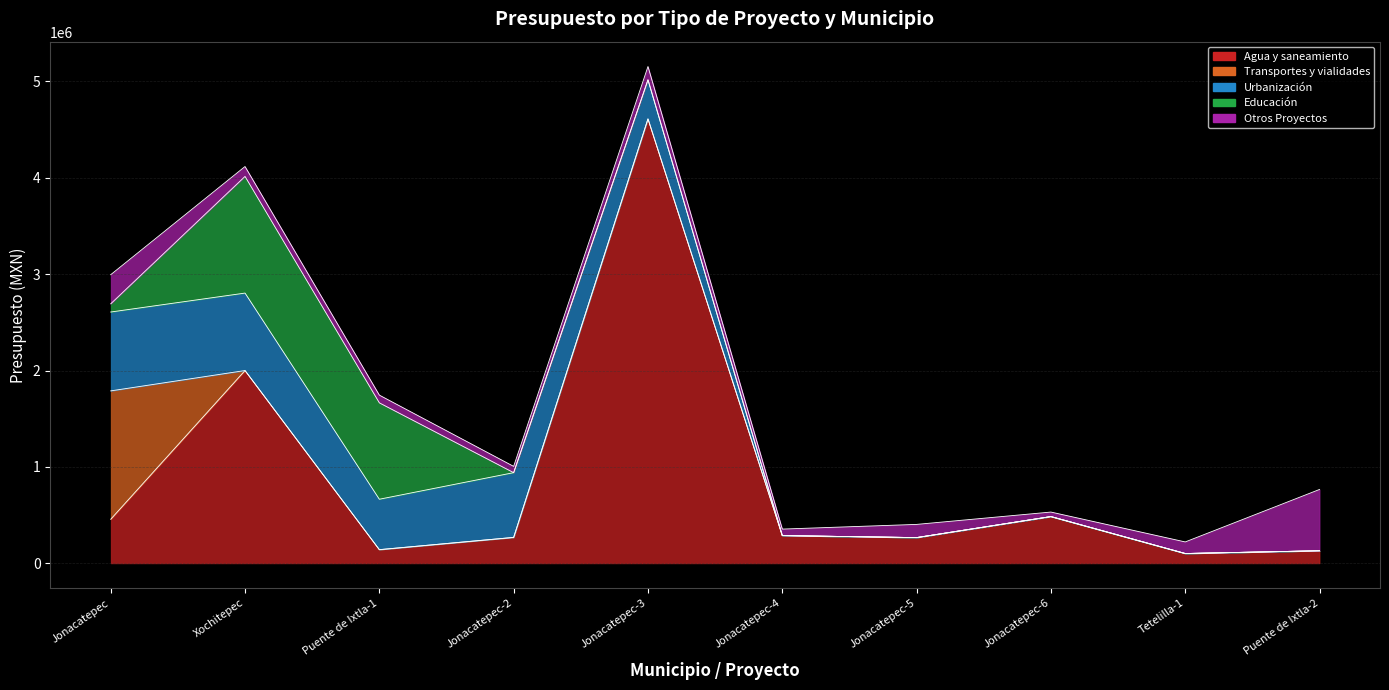

Between Jonacatepec-2 and Jonacatepec-4, which series saw the biggest shift?

Urbanización